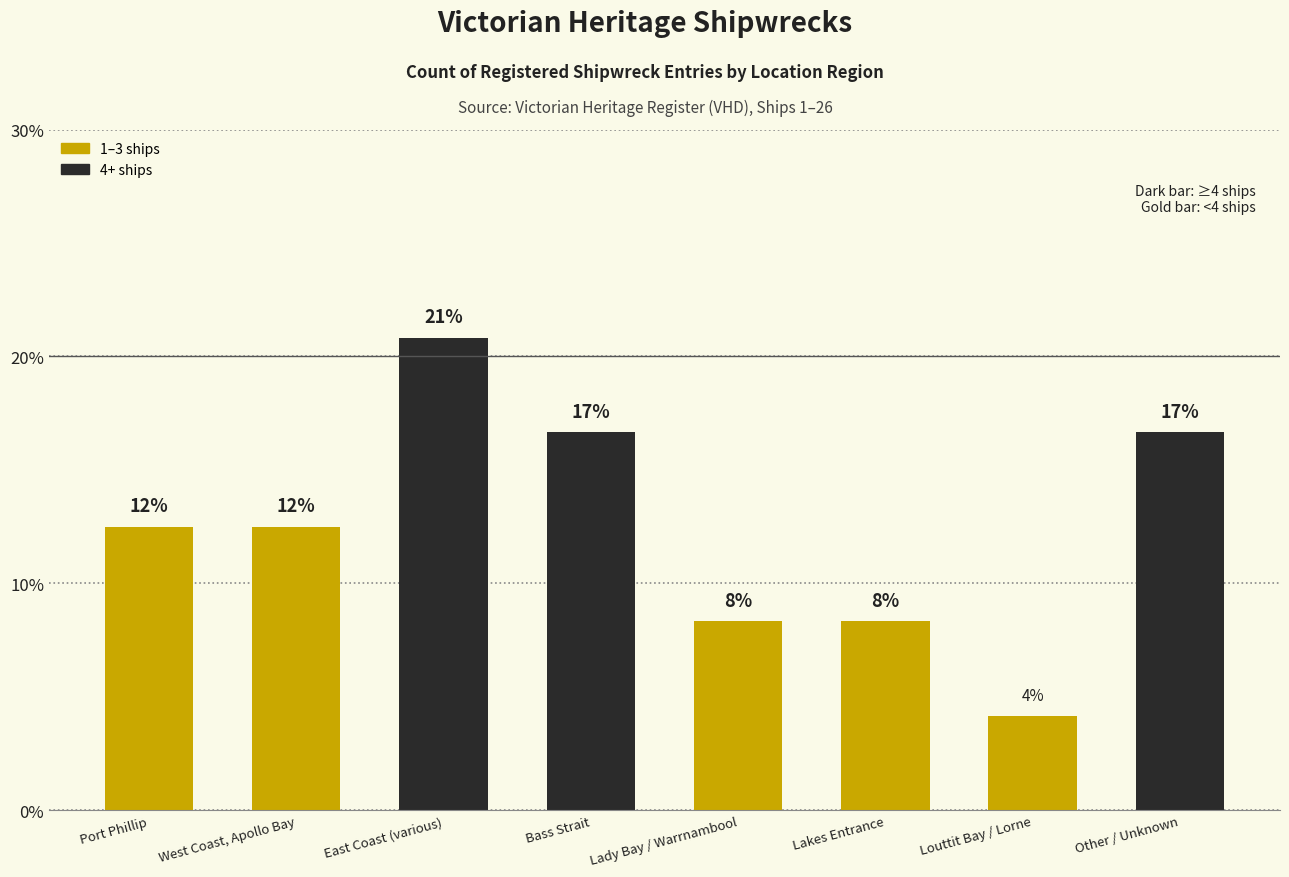

Are the bars horizontal?

No